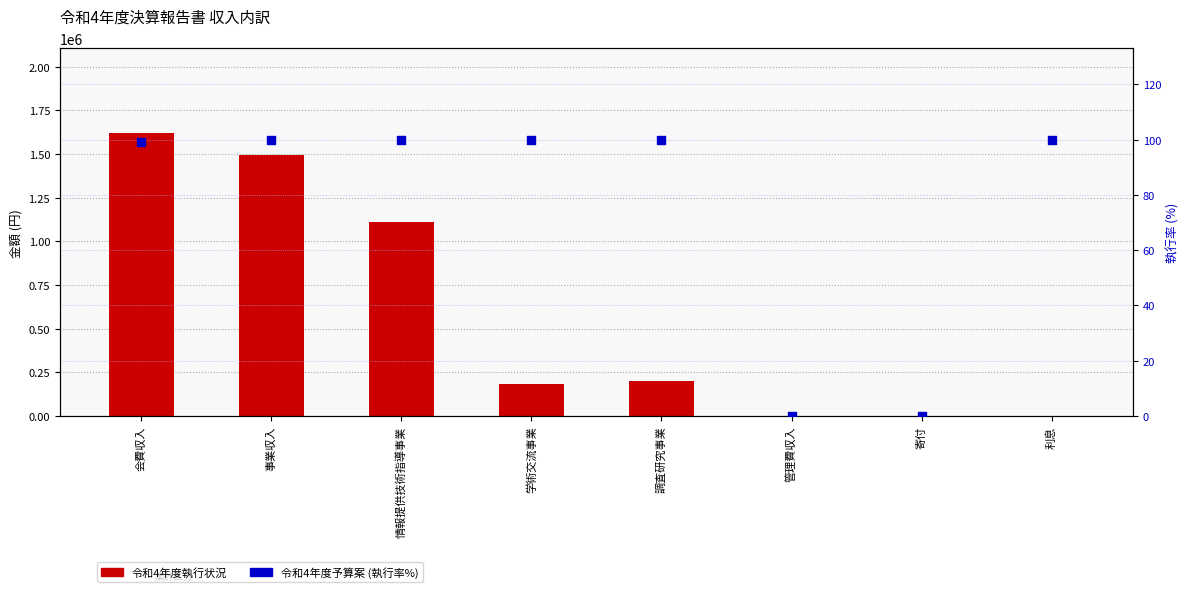

At how many categories does at least one series exceed 587619?

3